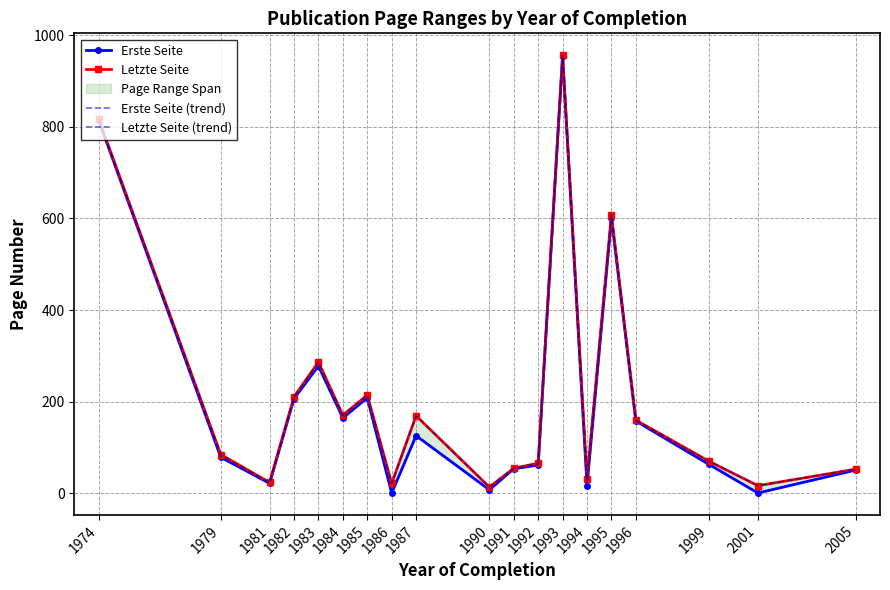

True or false: Letzte Seite has a value of 66.0 at 1992.

True